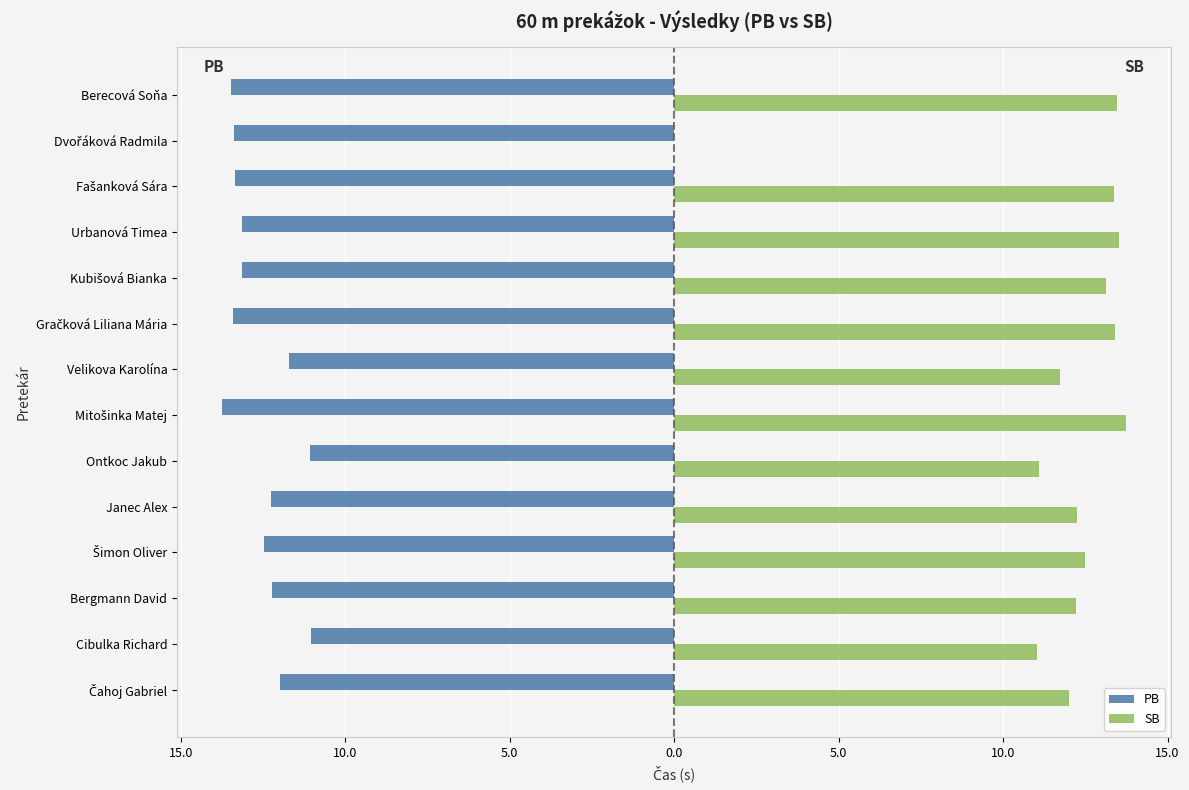

List the series in order of their peak value, lowest first.

PB, SB